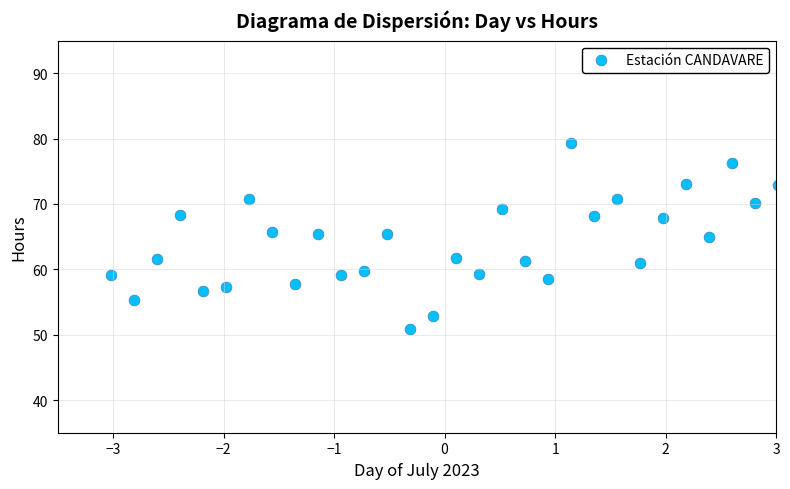

What is the range of Y values (max minus min)?

28.3